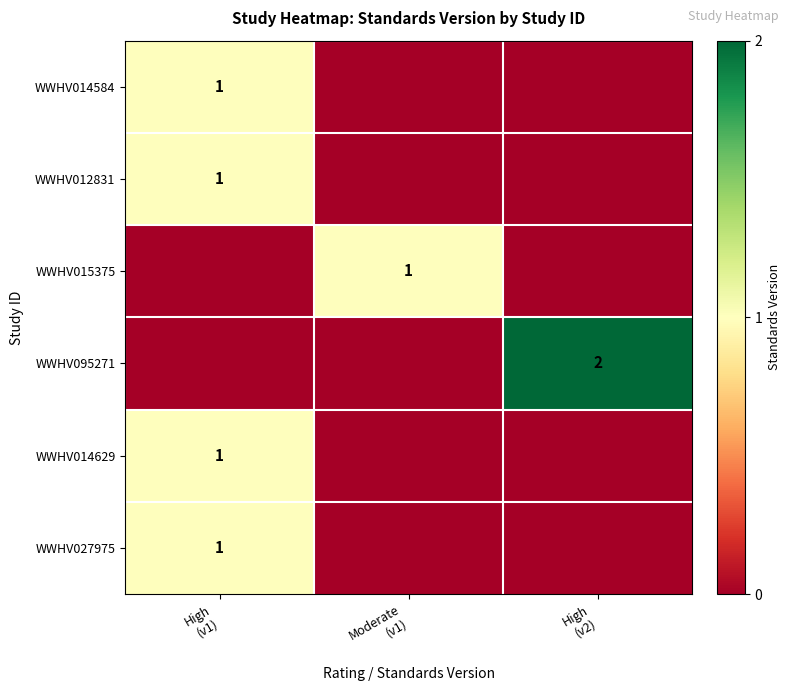

Rank the categories by WWHV014584 value from highest to lowest.

High (v1), Moderate (v1), High (v2)